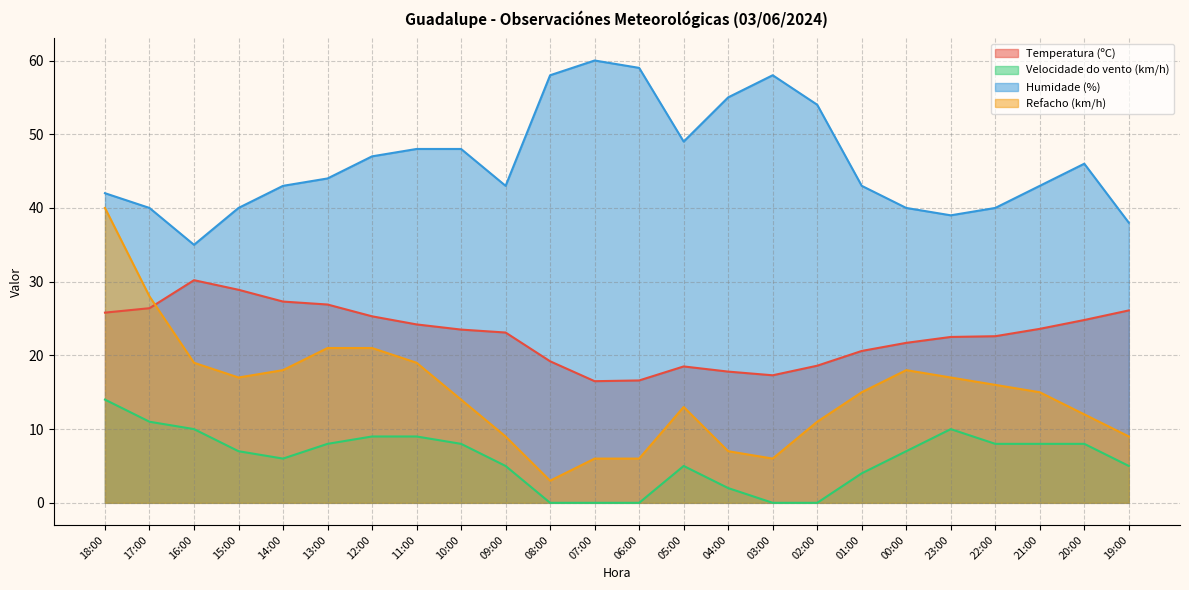

Which label corresponds to the smallest value in the chart?

08:00